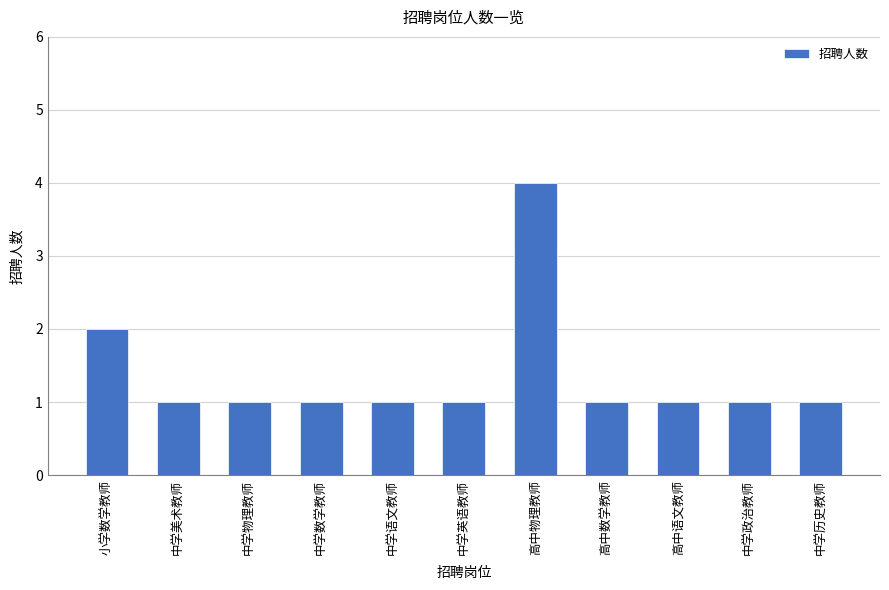

What is the change in value from 小学数学教师 to 高中语文教师?

-1